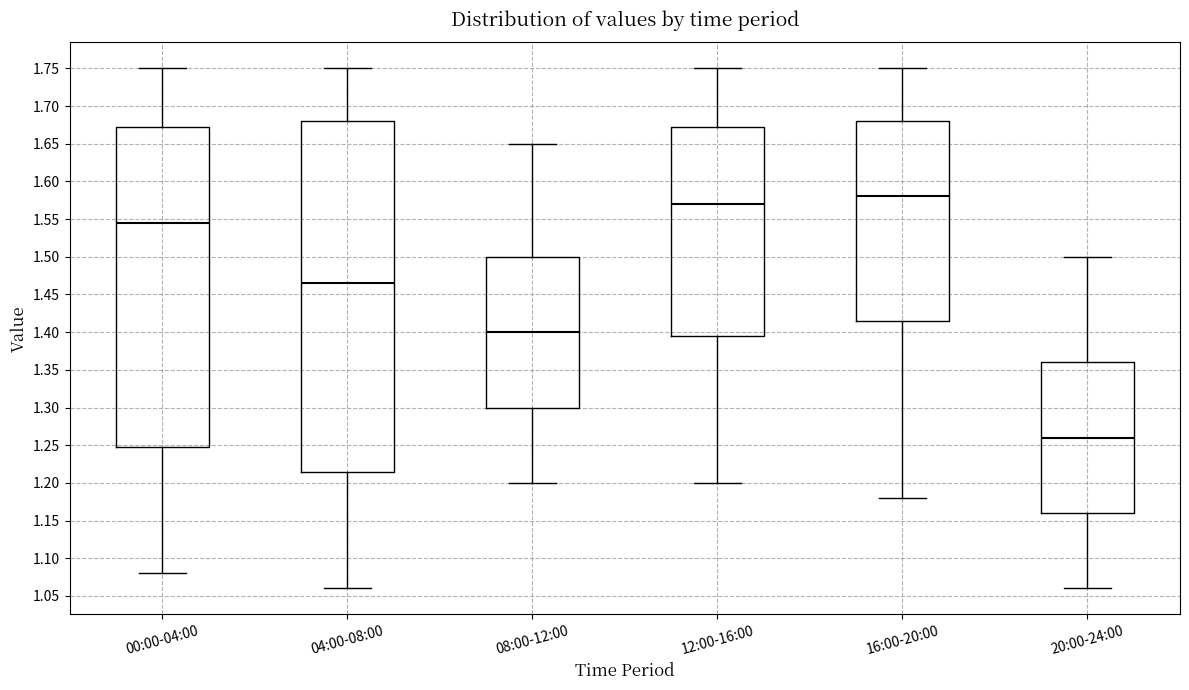

Comparing the boxes themselves (not the whiskers), which one is the tallest?

04:00-08:00